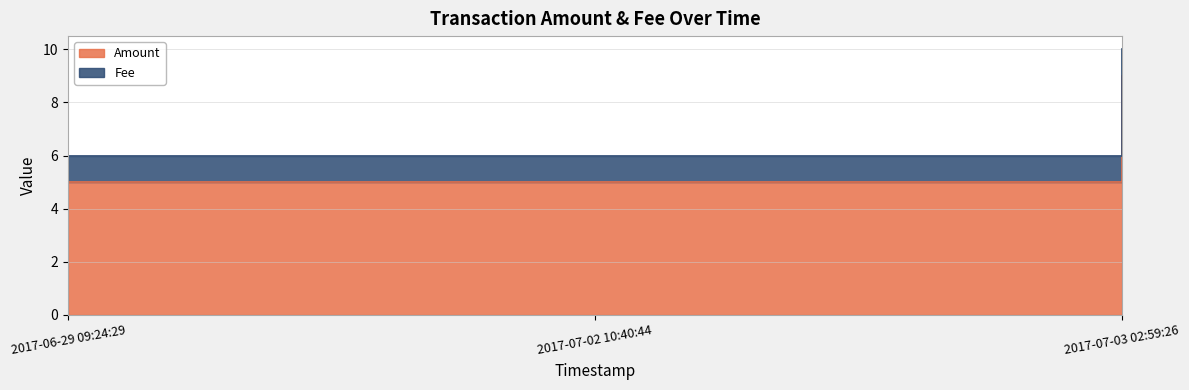

Which category has the lowest value across all series?

2017-06-29 09:24:29